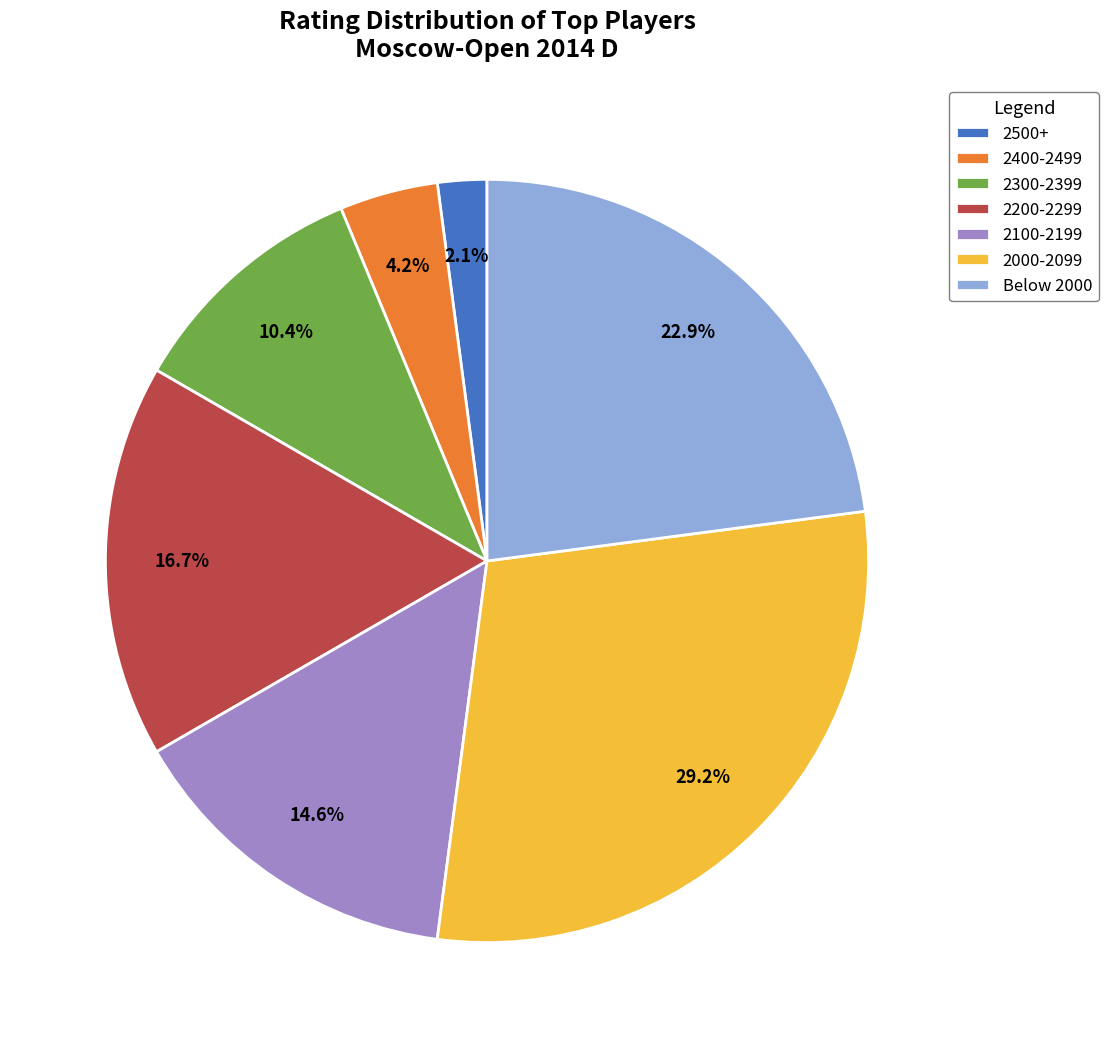

Approximately how many times larger is the value at 2200-2299 compared to 2400-2499?

4.0